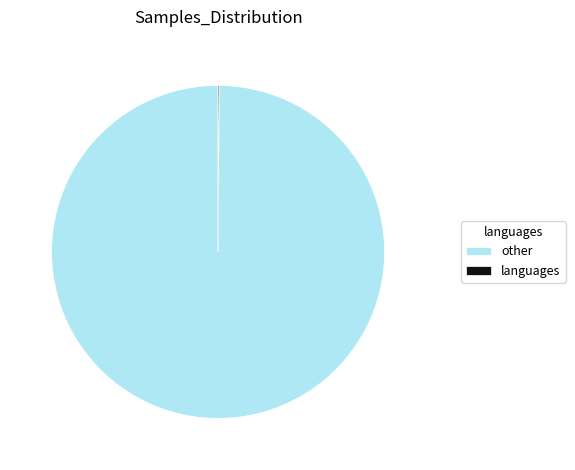

Which slice is the largest?

other